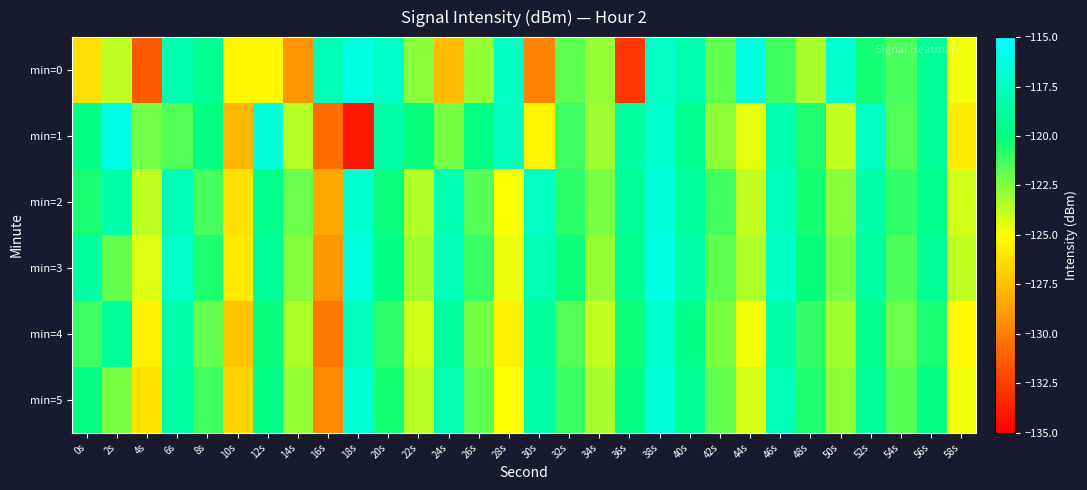

Reading left to right, what are all the values shown in this chart?

min=0: 0s=-126.2	2s=-123.7	4s=-131.4	6s=-118.1	8s=-119.3	10s=-125.4	12s=-125.3	14s=-129.1	16s=-117.9	18s=-116.2	20s=-117.1	22s=-122.7	24s=-127.6	26s=-122.9	28s=-117.4	30s=-129.9	32s=-121.8	34s=-123.0	36s=-132.9	38s=-117.2	40s=-118.2	42s=-121.9	44s=-116.2	46s=-121.3	48s=-123.3	50s=-116.9	52s=-120.5	54s=-121.5	56s=-119.2	58s=-124.8
min=1: 0s=-119.7	2s=-116.0	4s=-122.2	6s=-121.6	8s=-120.0	10s=-127.8	12s=-116.6	14s=-123.6	16s=-130.8	18s=-134.1	20s=-118.5	22s=-120.1	24s=-122.3	26s=-119.8	28s=-117.6	30s=-125.4	32s=-121.2	34s=-123.1	36s=-118.7	38s=-116.9	40s=-119.3	42s=-122.8	44s=-124.5	46s=-118.2	48s=-120.7	50s=-123.9	52s=-117.4	54s=-121.6	56s=-119.0	58s=-125.8
min=2: 0s=-120.5	2s=-118.3	4s=-123.7	6s=-117.9	8s=-121.4	10s=-126.2	12s=-119.6	14s=-122.1	16s=-128.4	18s=-116.8	20s=-120.2	22s=-123.5	24s=-118.1	26s=-121.7	28s=-124.9	30s=-117.3	32s=-120.8	34s=-122.4	36s=-119.1	38s=-116.5	40s=-118.9	42s=-121.3	44s=-123.8	46s=-117.6	48s=-120.4	50s=-122.7	52s=-118.4	54s=-121.0	56s=-119.5	58s=-124.1
min=3: 0s=-118.7	2s=-121.9	4s=-124.3	6s=-117.1	8s=-120.6	10s=-125.8	12s=-119.2	14s=-122.6	16s=-129.0	18s=-116.4	20s=-119.8	22s=-123.2	24s=-117.7	26s=-121.1	28s=-124.6	30s=-118.0	32s=-120.3	34s=-122.9	36s=-119.4	38s=-116.1	40s=-118.5	42s=-121.8	44s=-123.4	46s=-117.2	48s=-120.1	50s=-122.3	52s=-118.8	54s=-121.5	56s=-119.2	58s=-123.7
min=4: 0s=-121.2	2s=-119.0	4s=-125.6	6s=-118.4	8s=-122.0	10s=-127.3	12s=-120.1	14s=-123.4	16s=-130.2	18s=-117.6	20s=-120.9	22s=-124.1	24s=-118.7	26s=-122.3	28s=-125.5	30s=-118.9	32s=-121.6	34s=-123.8	36s=-120.3	38s=-117.0	40s=-119.7	42s=-122.5	44s=-124.8	46s=-118.3	48s=-121.0	50s=-123.2	52s=-119.6	54s=-122.1	56s=-120.5	58s=-125.3
min=5: 0s=-119.9	2s=-122.4	4s=-126.1	6s=-118.6	8s=-121.3	10s=-126.7	12s=-119.8	14s=-122.9	16s=-129.6	18s=-116.7	20s=-120.4	22s=-123.6	24s=-118.2	26s=-121.8	28s=-125.0	30s=-118.4	32s=-121.1	34s=-123.3	36s=-119.9	38s=-116.6	40s=-119.2	42s=-121.9	44s=-124.2	46s=-117.8	48s=-120.6	50s=-122.8	52s=-119.1	54s=-121.7	56s=-120.0	58s=-124.7